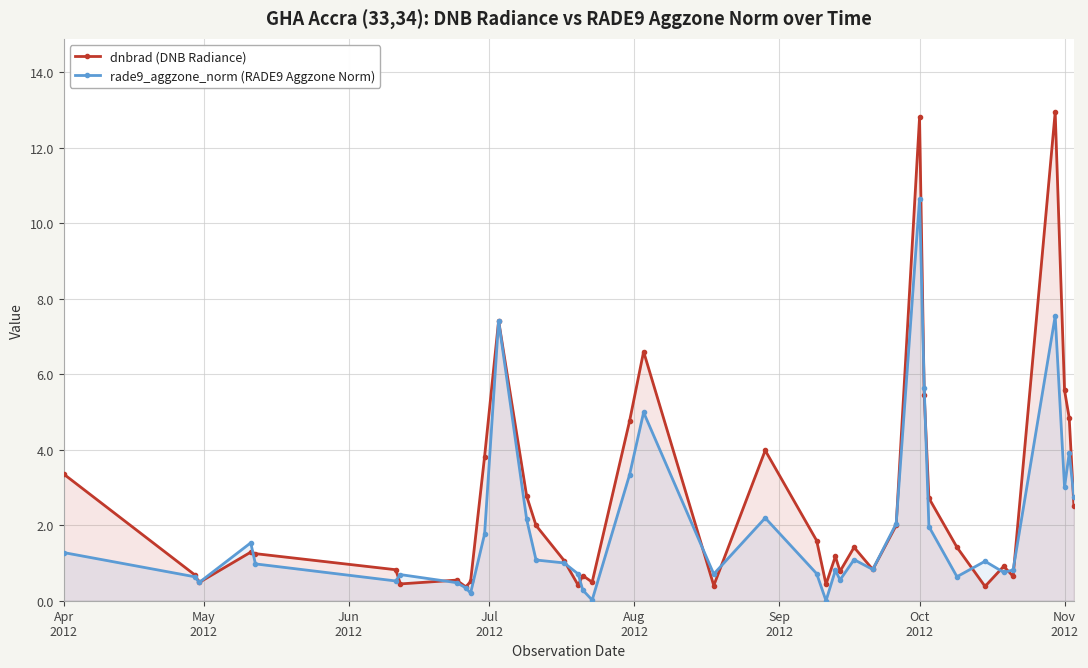

In dnbrad (DNB Radiance), how many points are higher than both neighbors (excluding endpoints)?

11